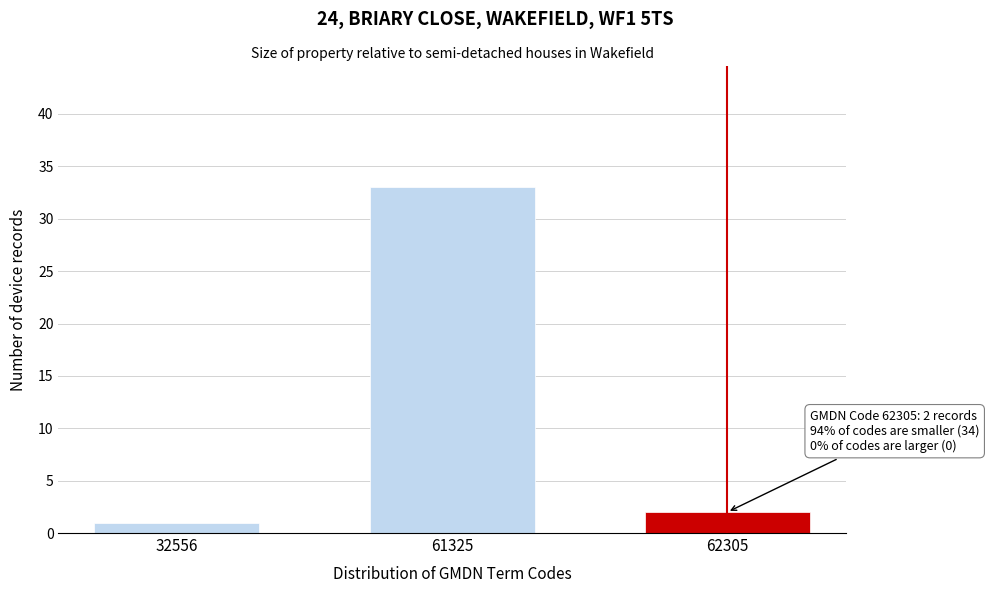

Reading left to right, list all the values displayed in this chart.

1	33	2